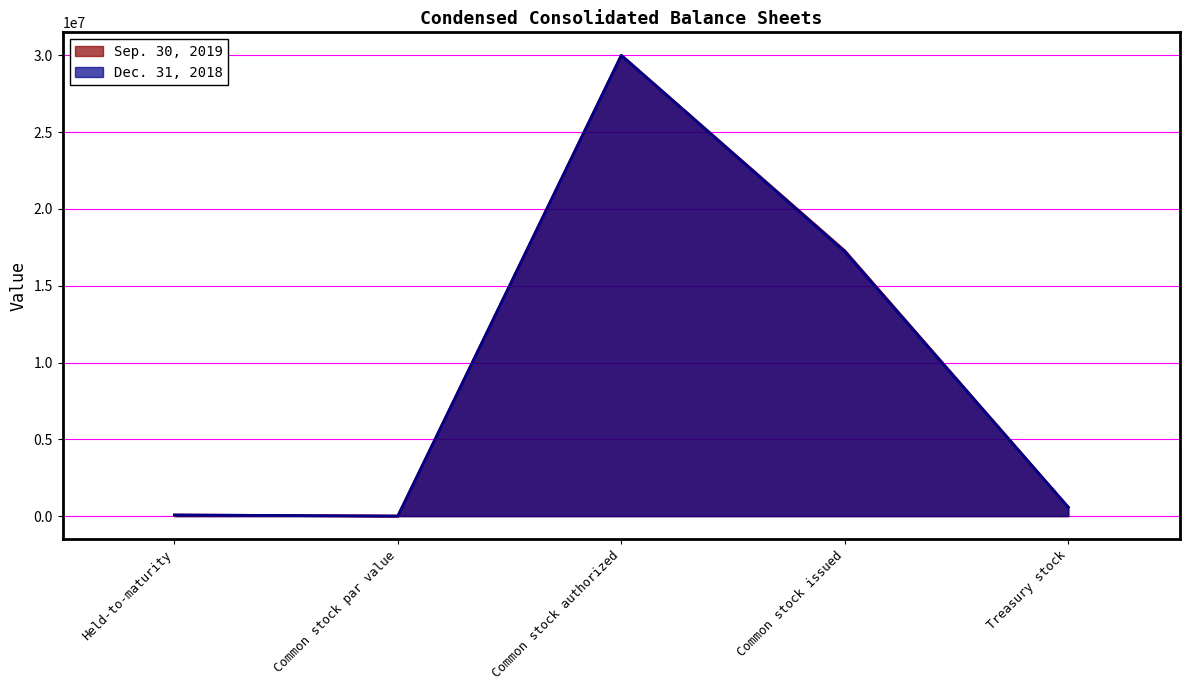

At which category does Sep. 30, 2019 reach its first local valley?

Common stock par value